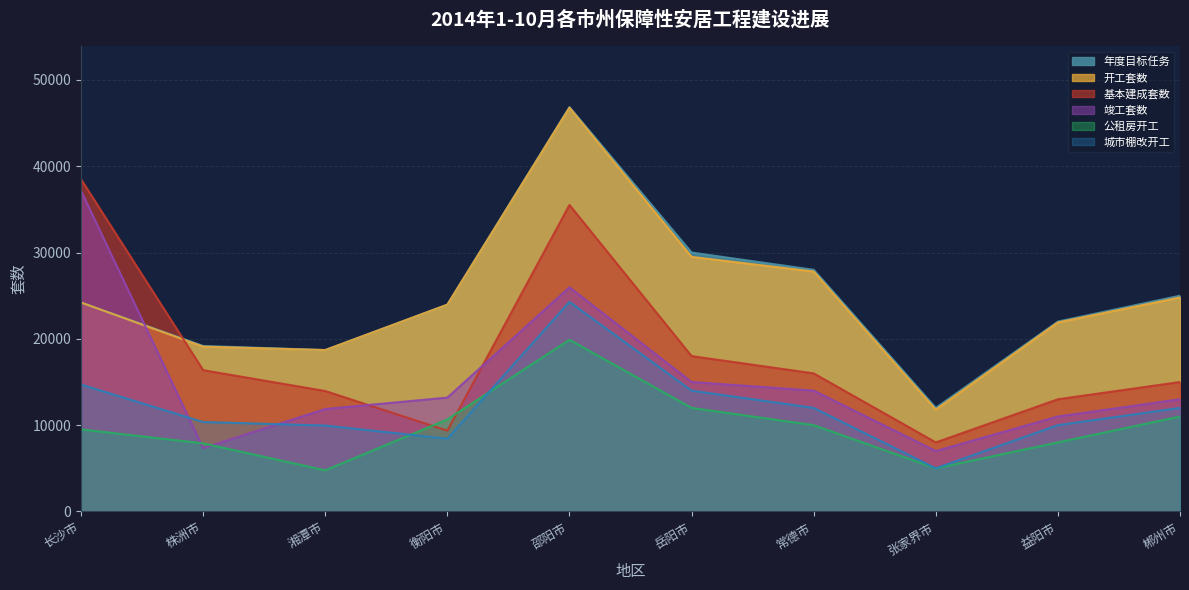

Does the chart have visible grid lines?

Yes